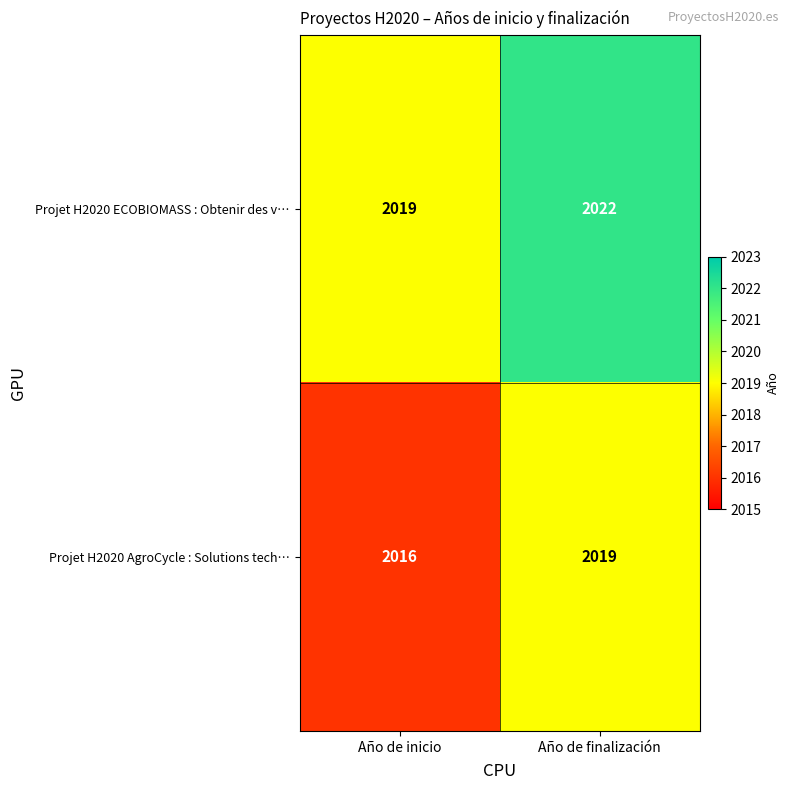

True or false: Projet H2020 ECOBIOMASS : Obtenir des v… has a value of 2019 at Año de inicio.

True